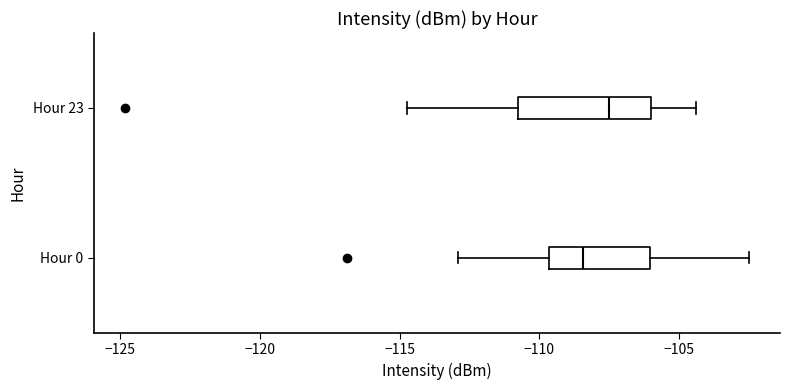

Which box is the widest, from its left edge to its right edge?

Hour 23